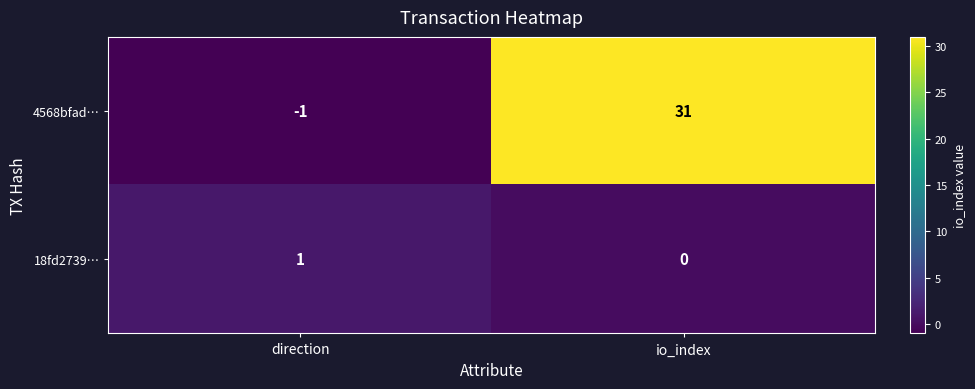

At which category is the sum across all series the highest?

io_index